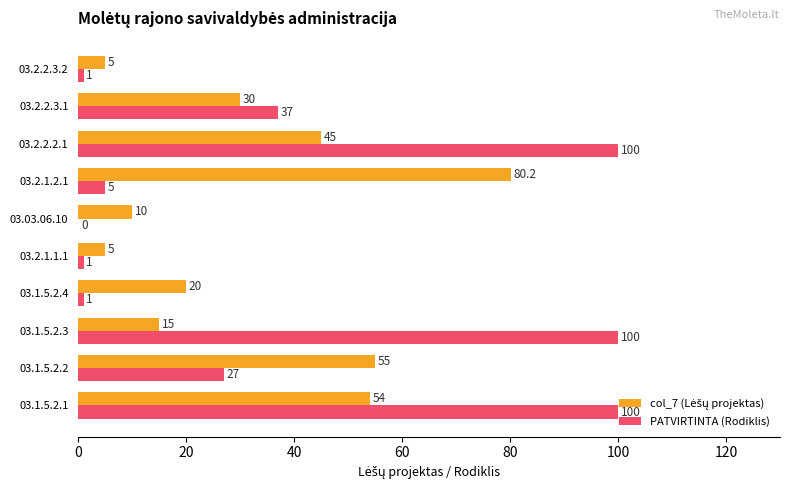

What is the maximum value shown in the chart?

100.0